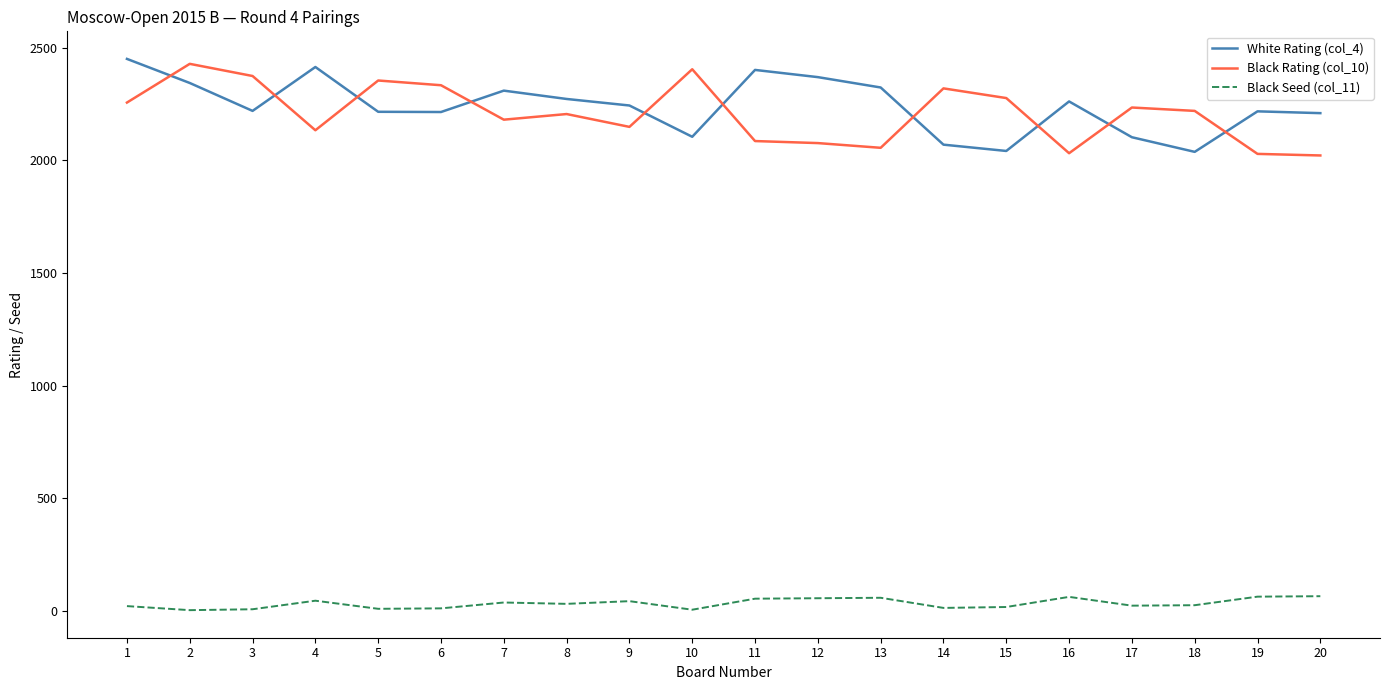

True or false: White Rating (col_4) has a value of 2370 at 12.

True